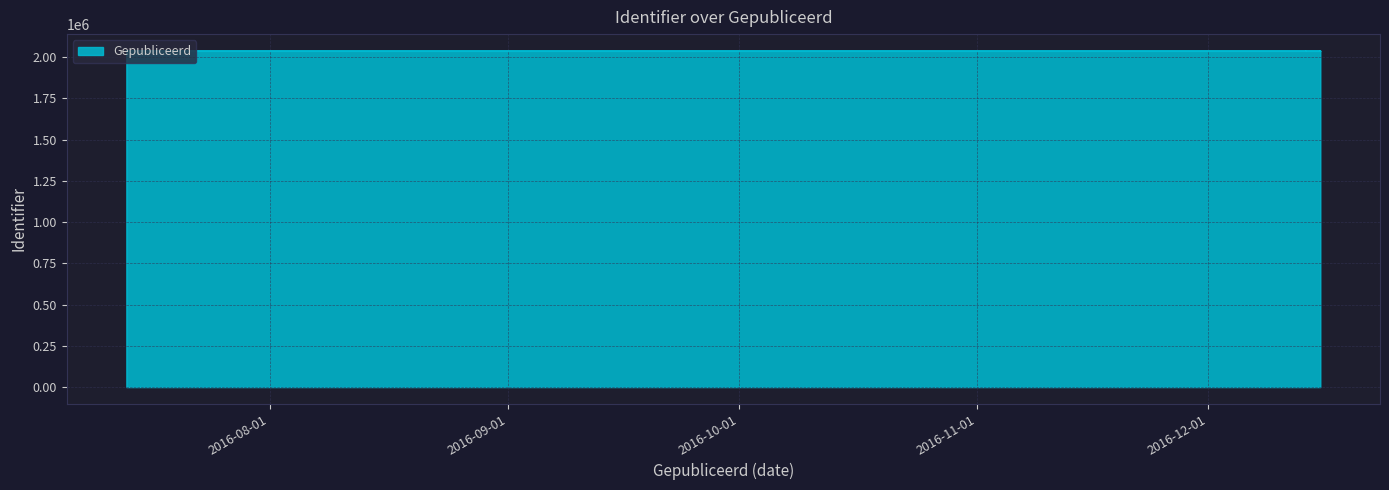

How many data points does each series have?

15